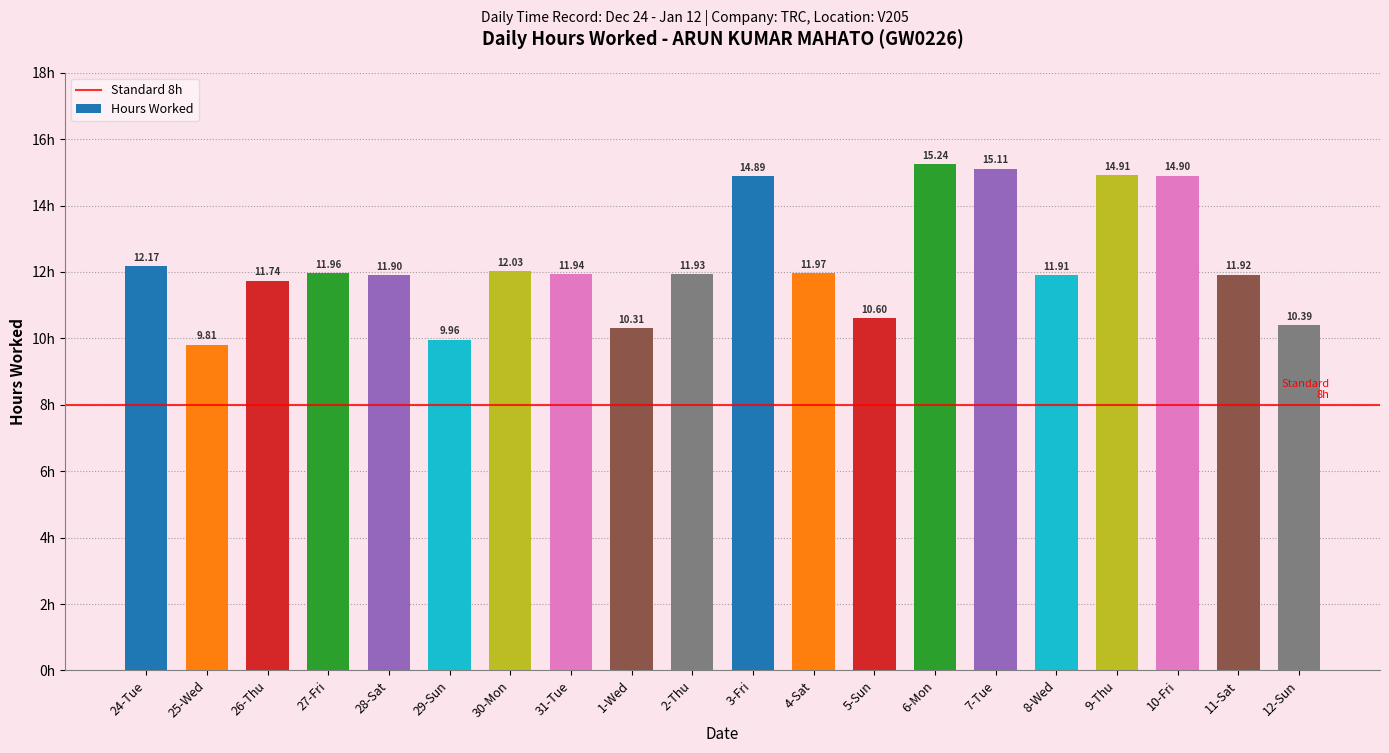

At which category does the chart reach its minimum across all series?

25-Wed